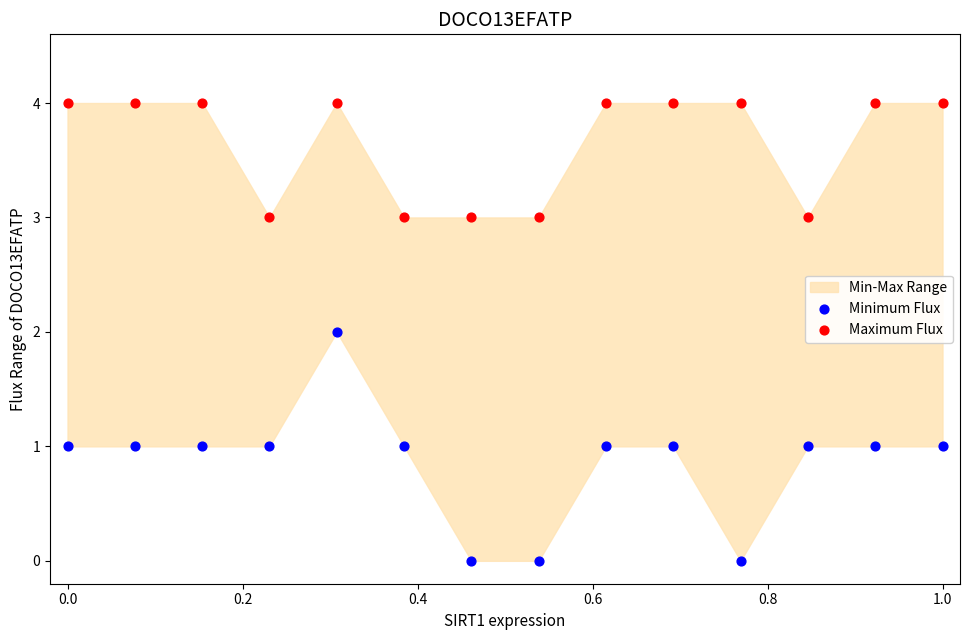

Which series has the widest spread of Y values?

Minimum Flux